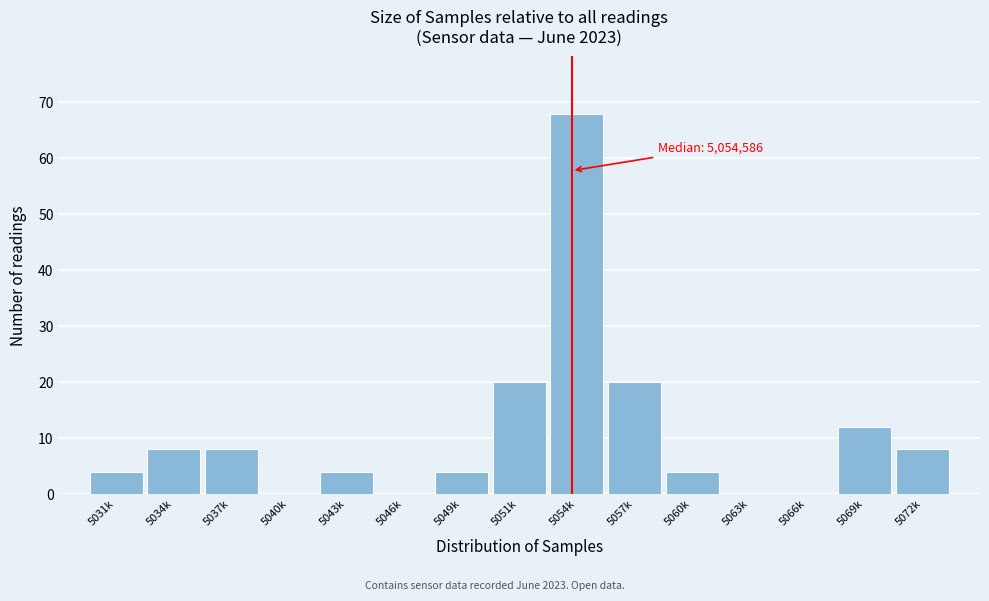

Reading left to right, extract all data points from this chart.

5031k=4	5034k=8	5037k=8	5040k=0	5043k=4	5046k=0	5049k=4	5051k=20	5054k=68	5057k=20	5060k=4	5063k=0	5066k=0	5069k=12	5072k=8